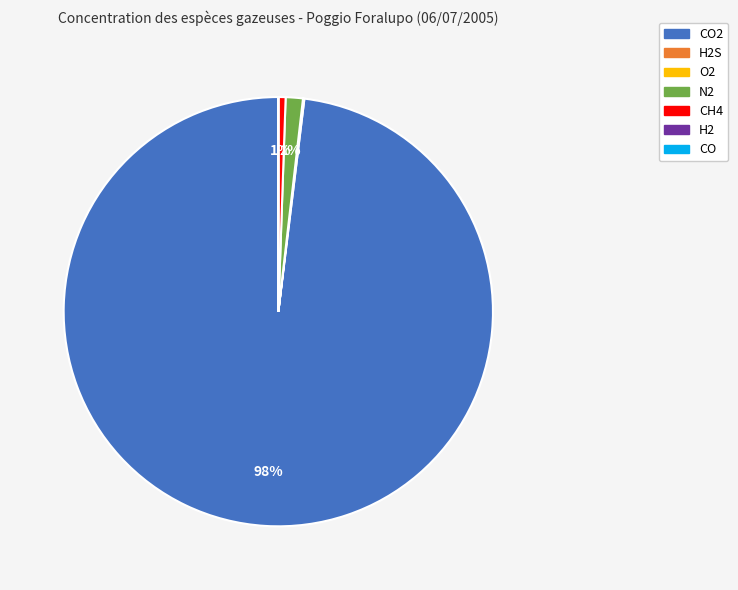

To the nearest percent, what is the difference between the largest and smallest slice percentages?

98%